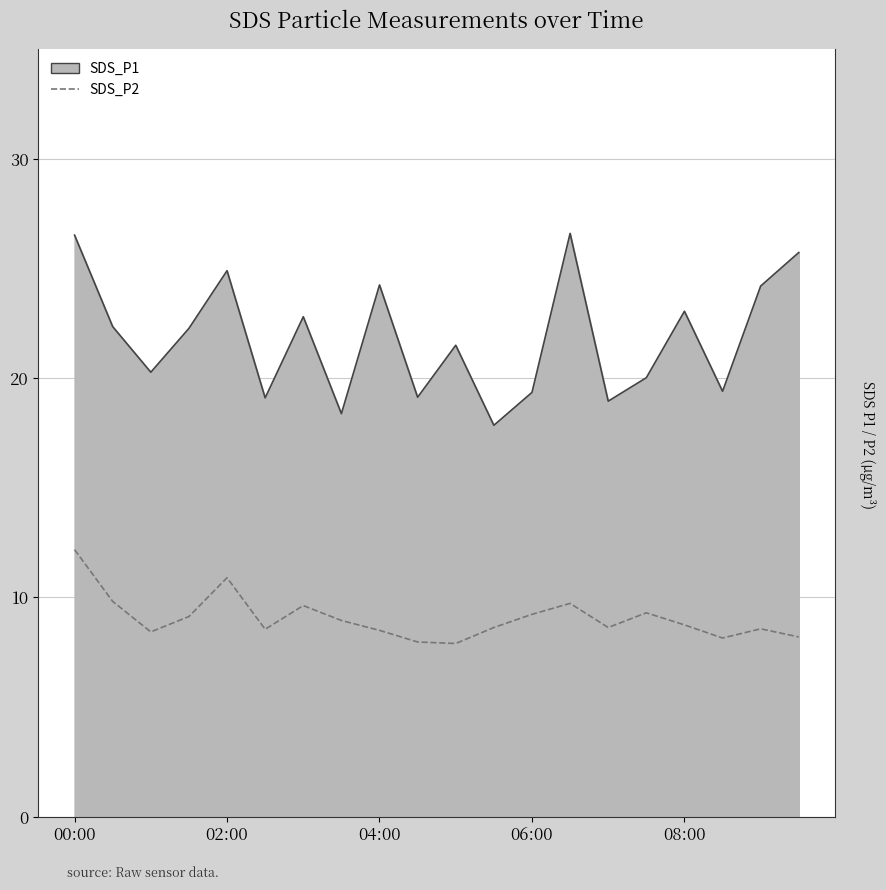

Is it true that SDS_P1 line equals 23.1 at 08:00?

True